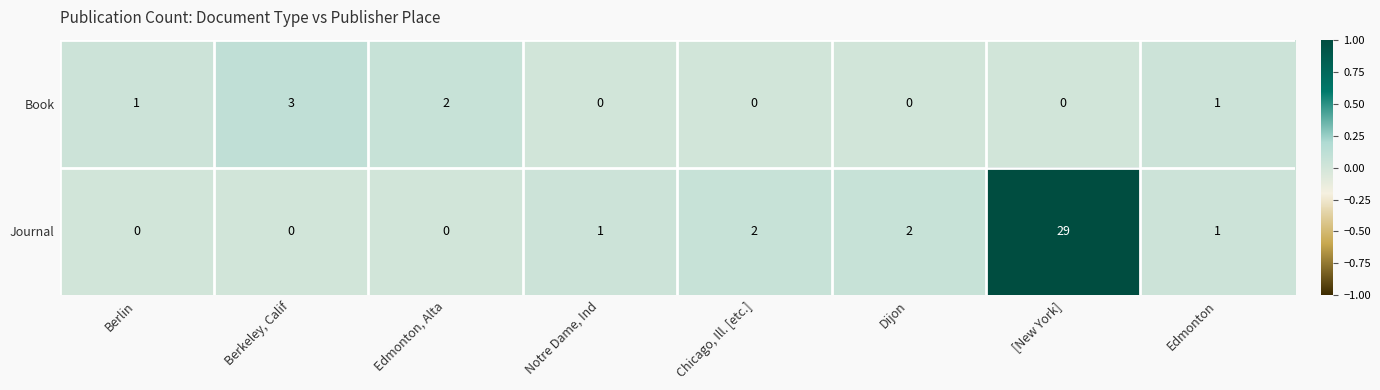

True or false: Book has a value of 1 at Dijon.

False